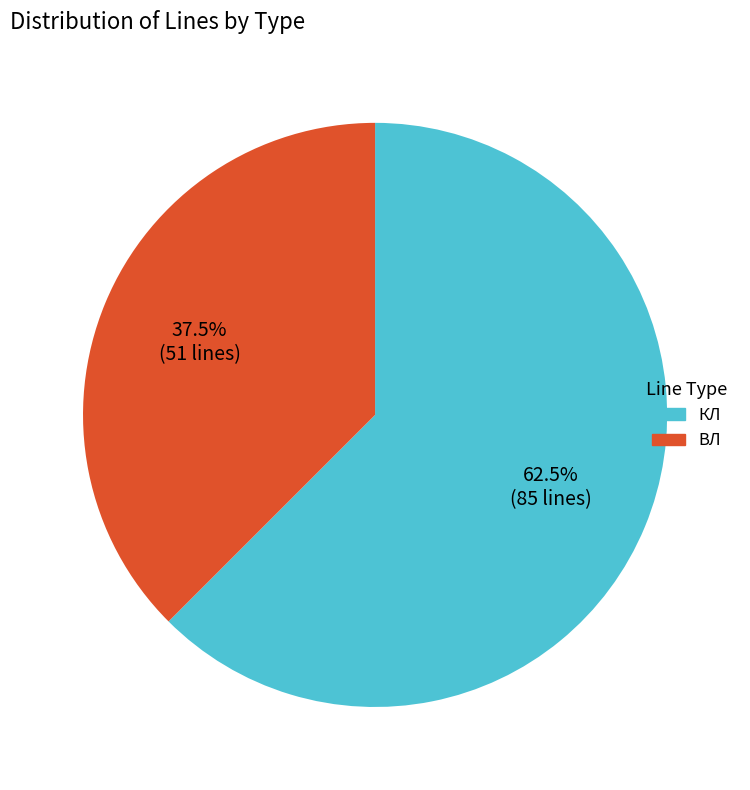

What is the ratio of the value at ВЛ to the value at КЛ?

0.6